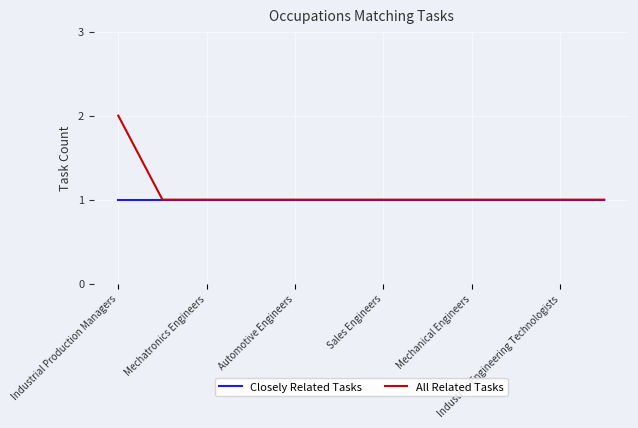

Which series has the largest range (max minus min)?

All Related Tasks